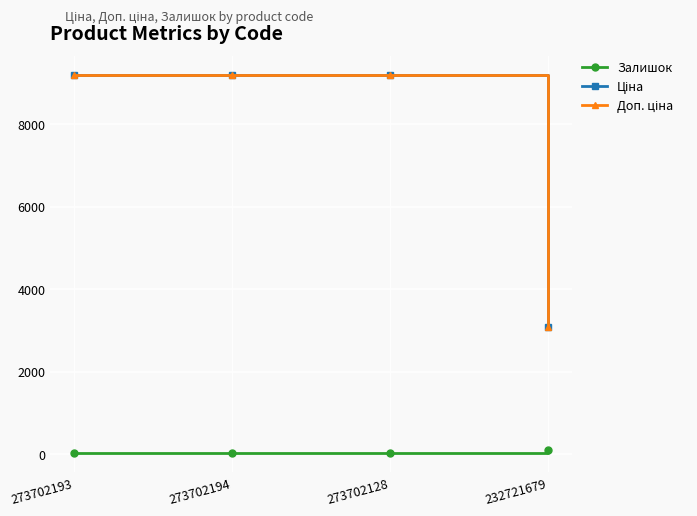

How many series are shown in this chart?

3